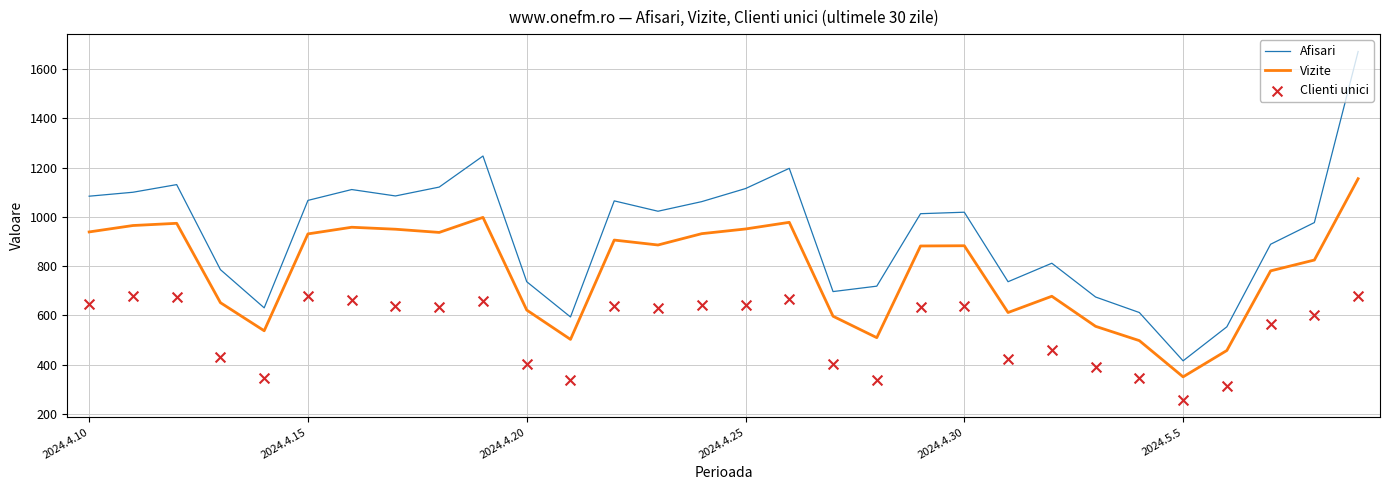

Which series contains the lowest Y value?

Clienti unici